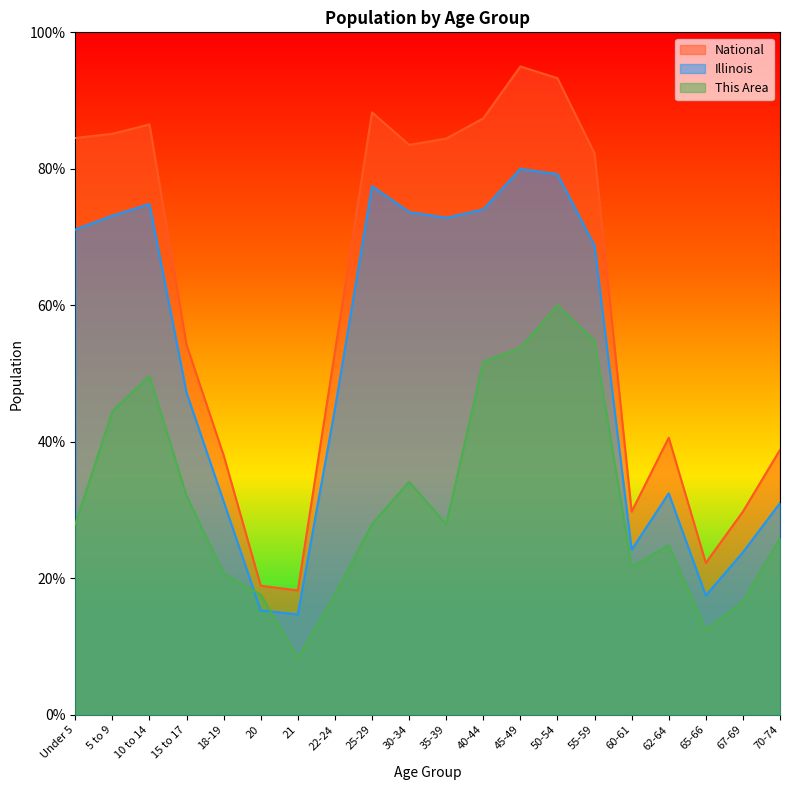

Which category has the lowest value in the National series?

21